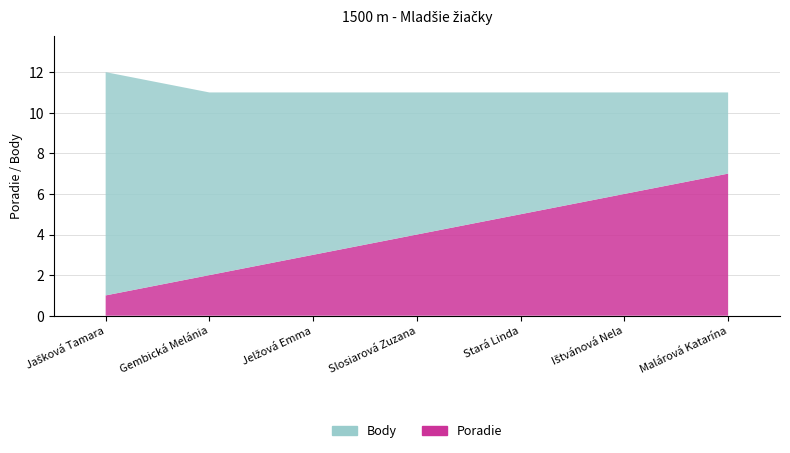

Reading right to left, transcribe all the data shown in this chart.

Poradie: 7	6	5	4	3	2	1
Body: 4	5	6	7	8	9	11